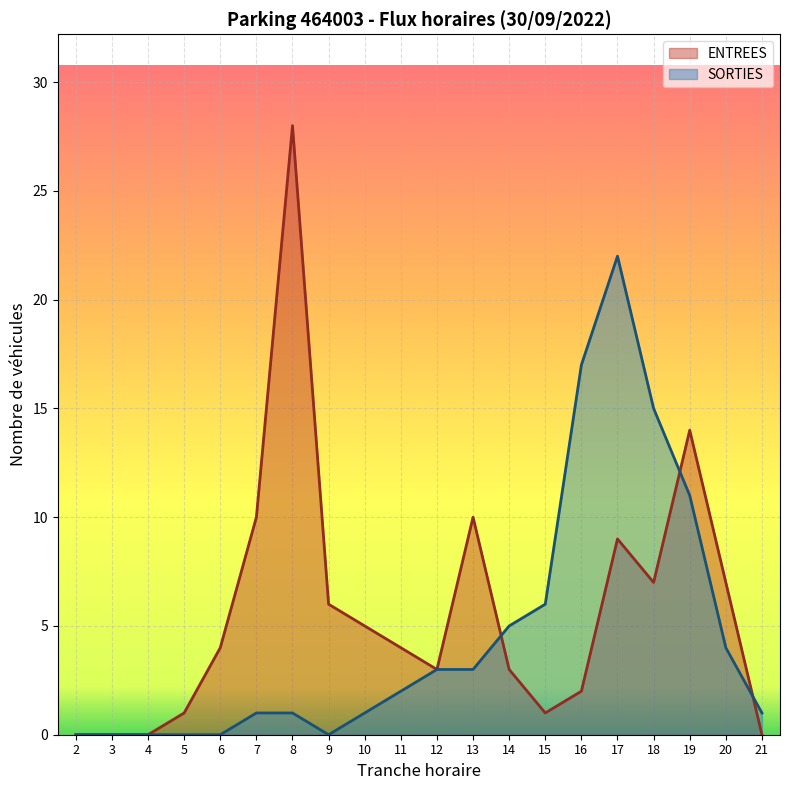

What is the difference between the second highest and minimum values in the ENTREES series?

14